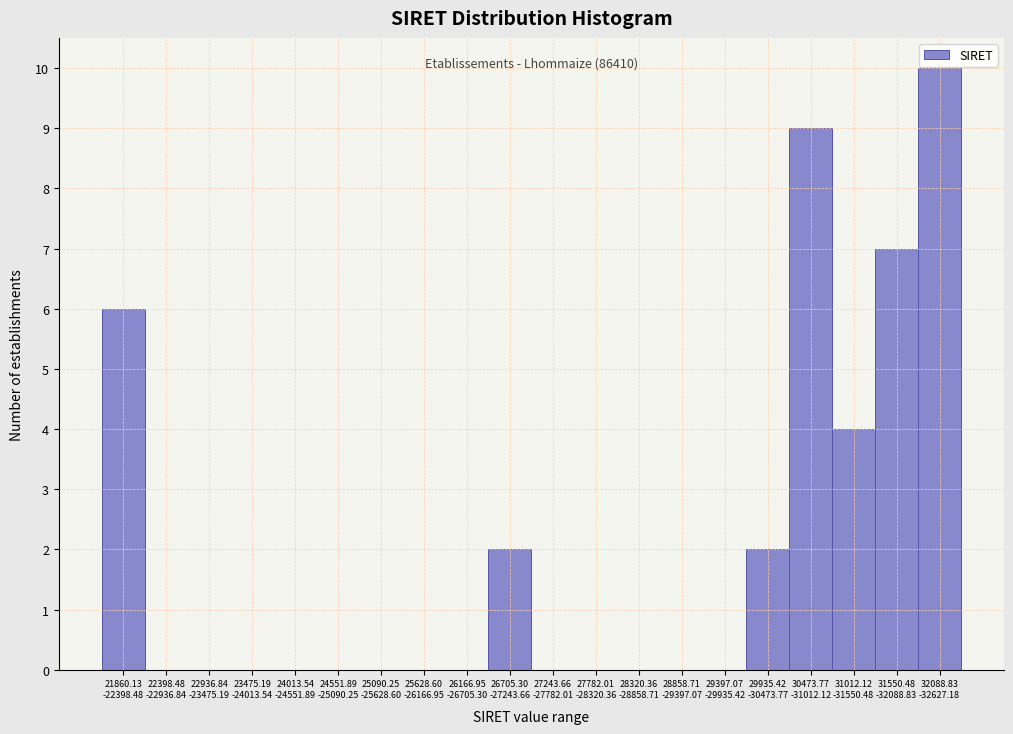

What is the sum of all values?

40